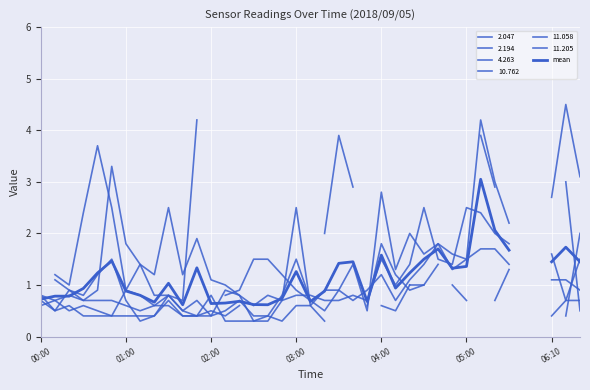

Between 9 and 21, which is larger?

21